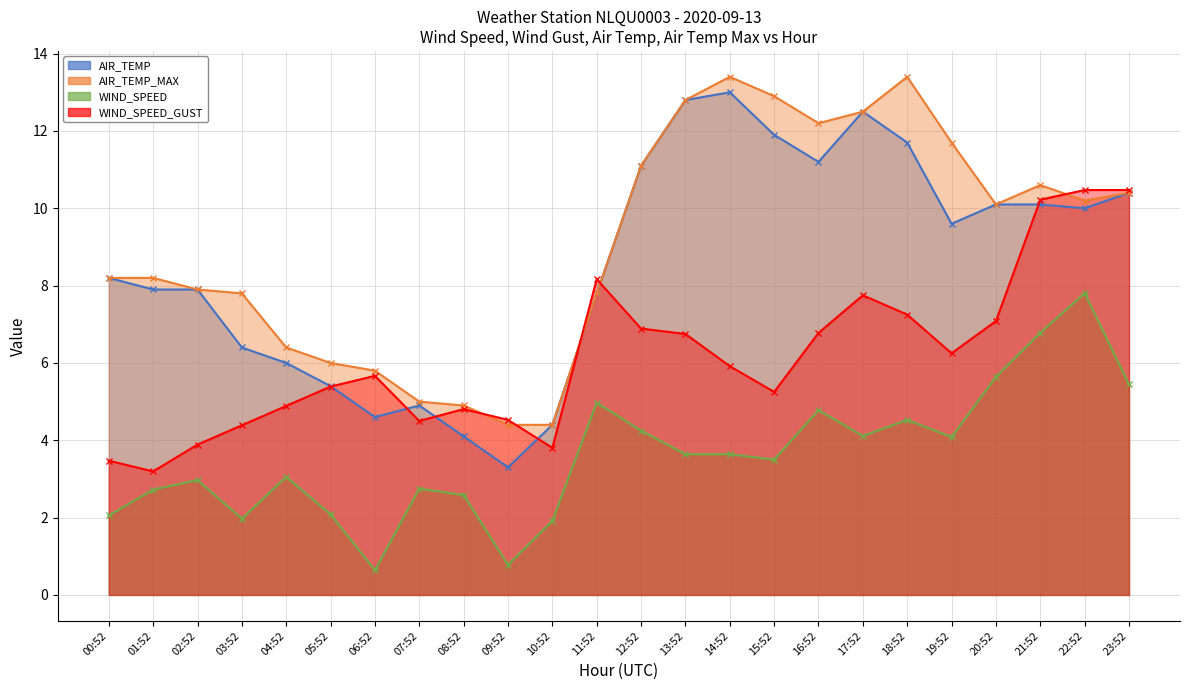

At which category is the sum across all series the highest?

22:52